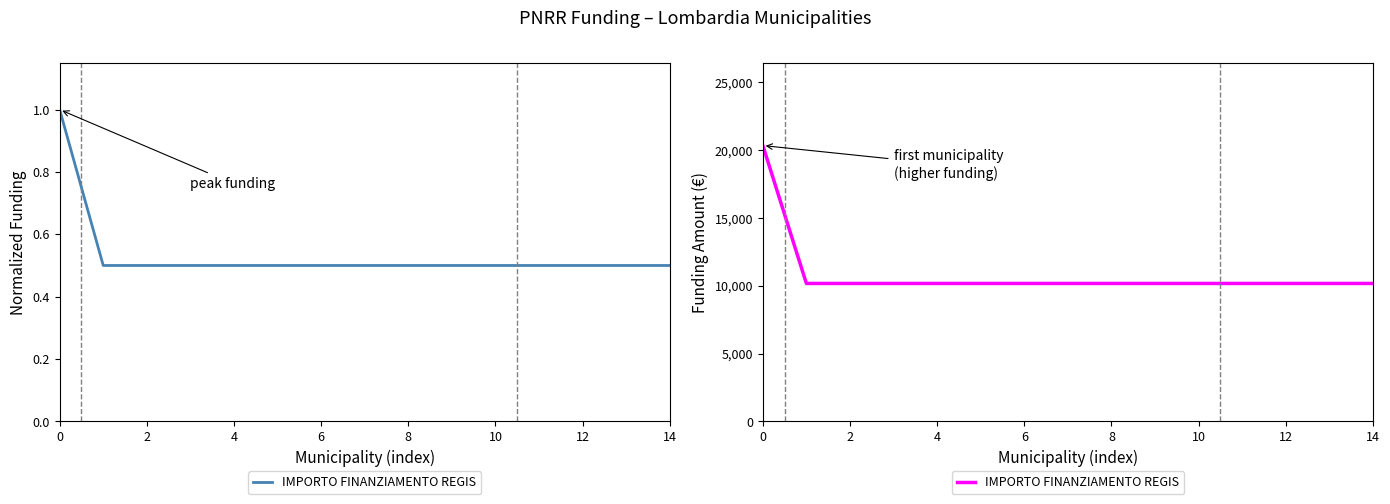

What is the label of the 14th point from the left?

13